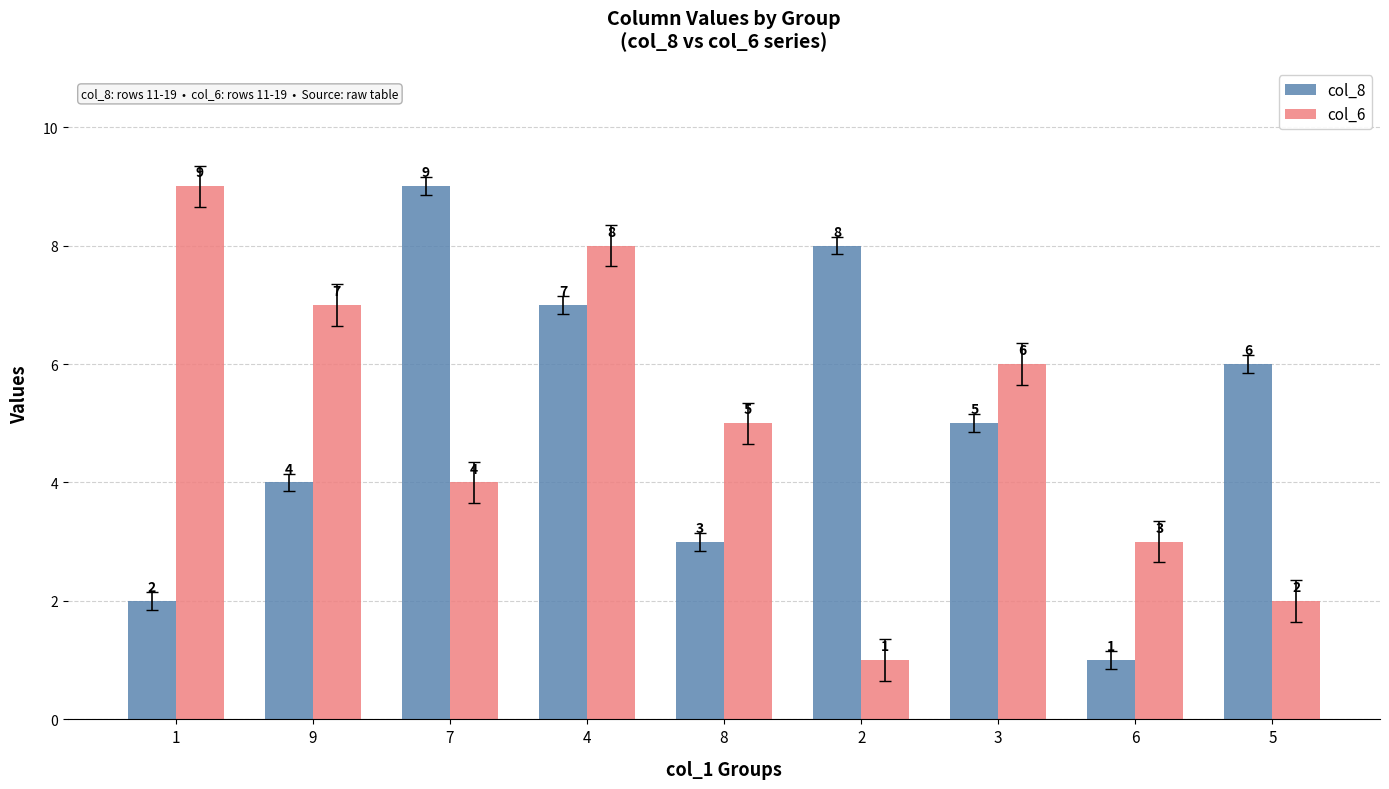

What is the value of the col_8 bar at the 5th from the left?

3